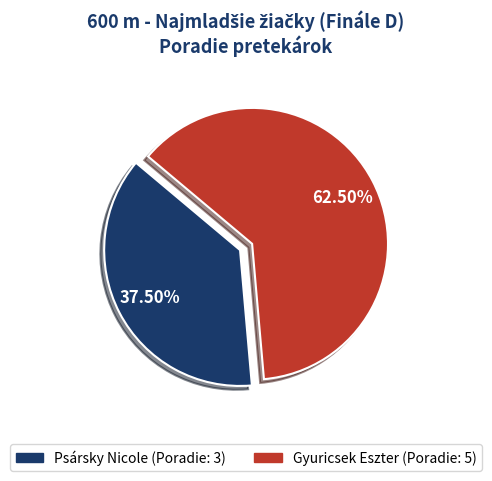

True or false: Gyuricsek Eszter accounts for 49% of the total.

False